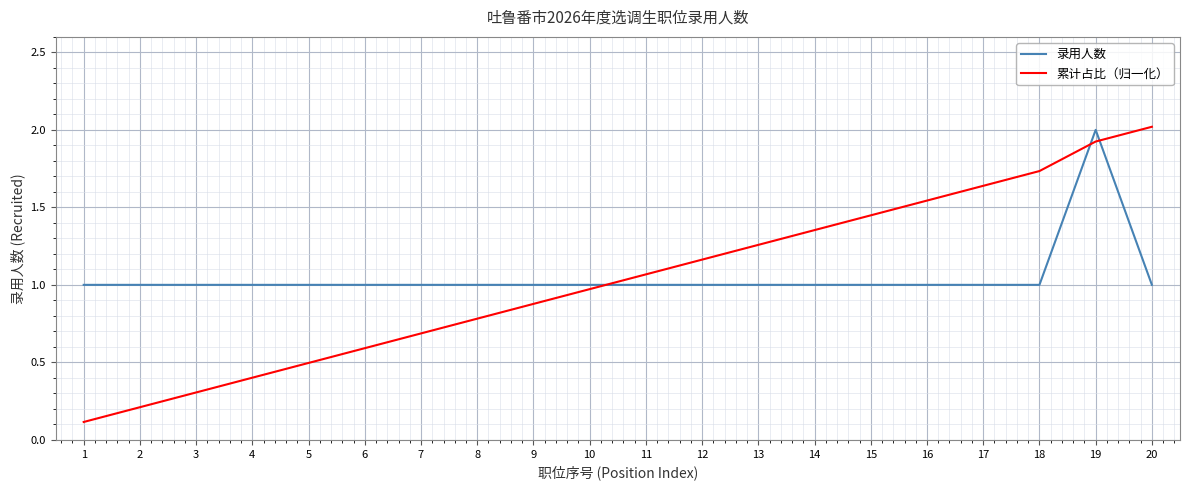

At 16, list the series in order from smallest to largest.

录用人数, 累计占比（归一化）